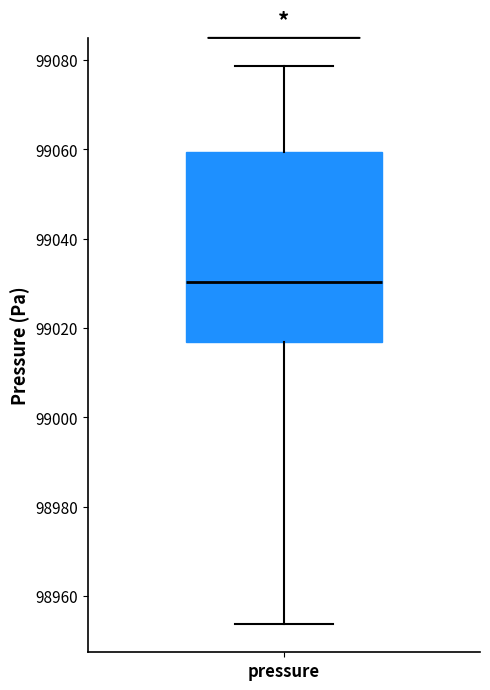

Transcribe this box plot: give where the median line is, the range the box spans, and where the two whiskers end, as read against the y-axis. The values are not printed on the chart, so give them approximately, as read against the axis.

median 99030, box 99016 to 99060, whiskers 98954 to 99078